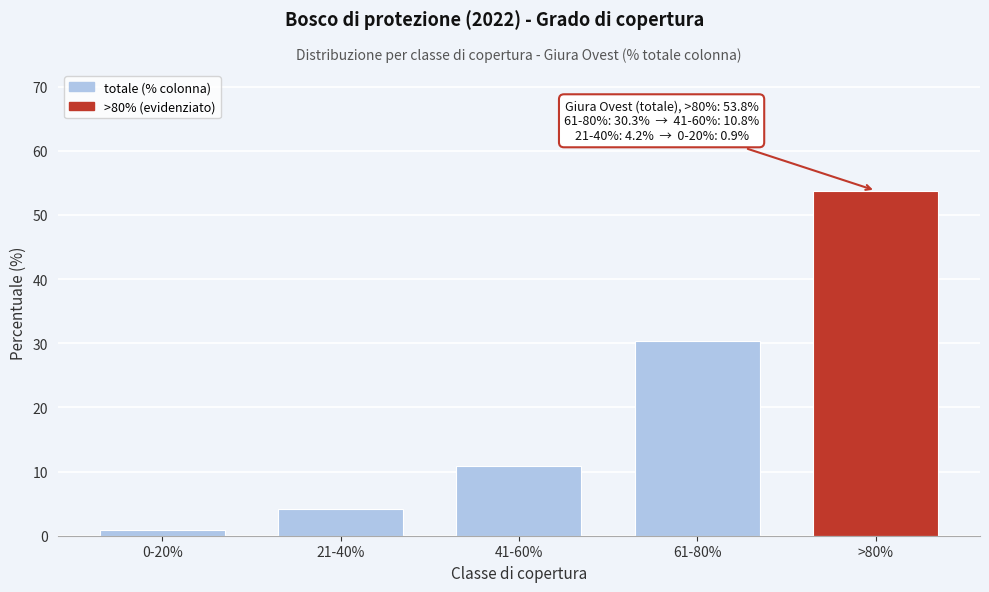

Reading left to right, transcribe all the data shown in this chart.

0.9	4.2	10.8	30.3	53.8